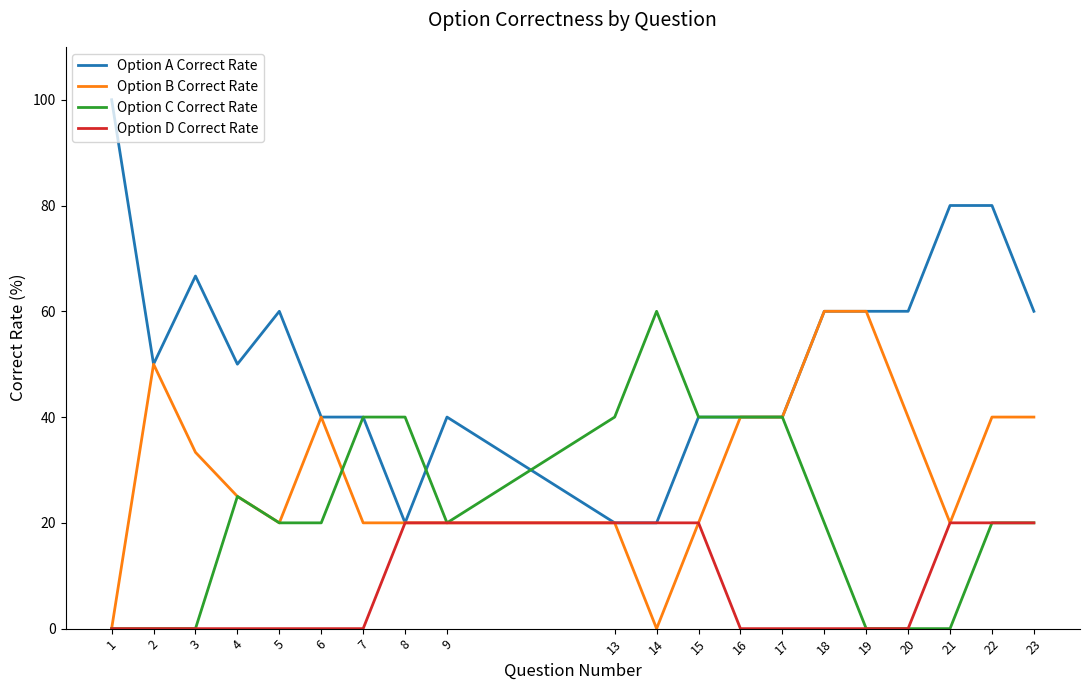

Which series has the largest range (max minus min)?

Option A Correct Rate